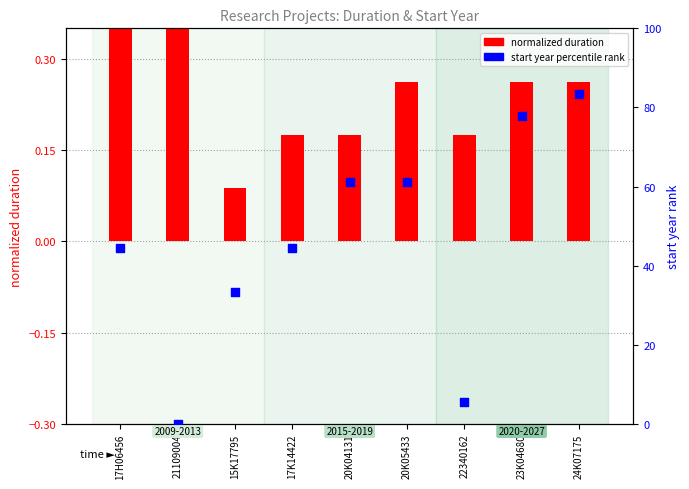

At how many categories does at least one series exceed 31?

7